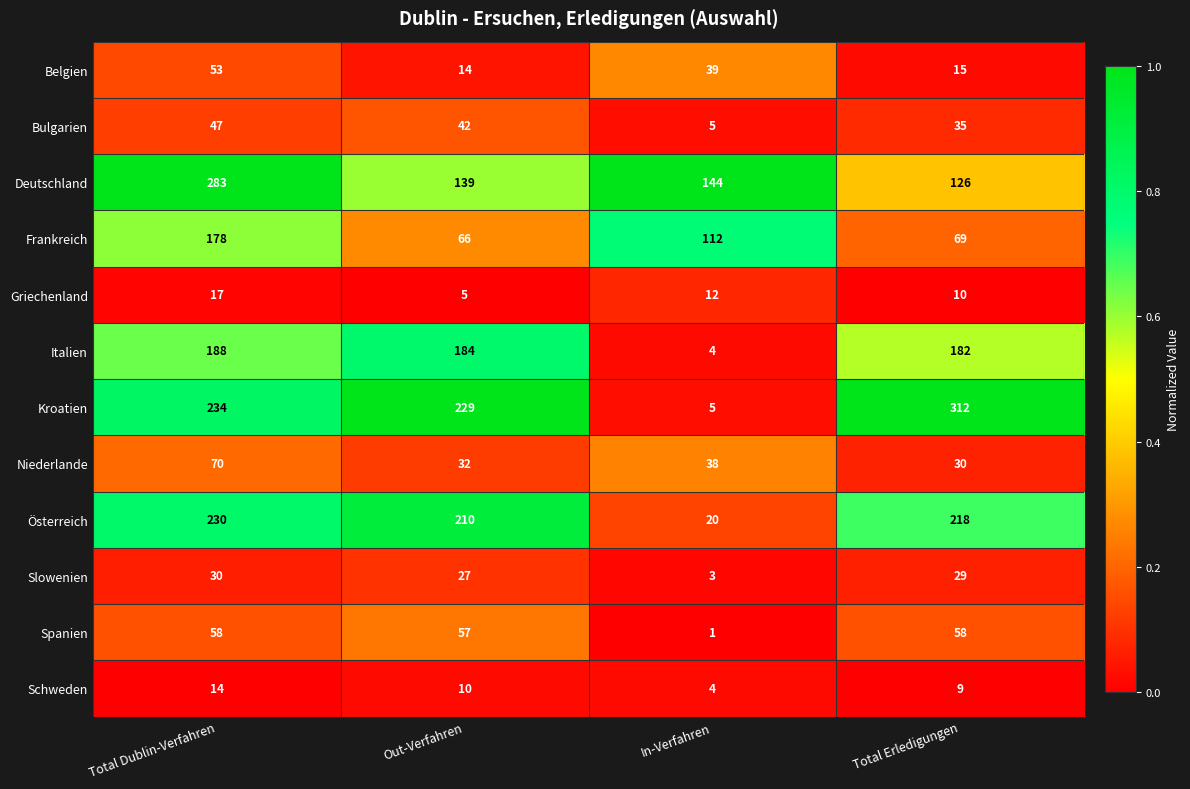

The Slowenien series shows 18 at Total Erledigungen. True or false?

False